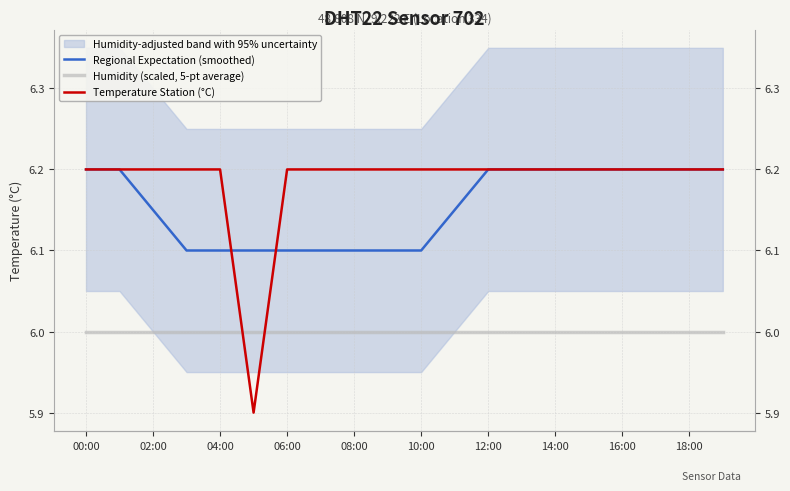

The Humidity (scaled, 5-pt average) series shows 6.0 at 14:00. True or false?

True